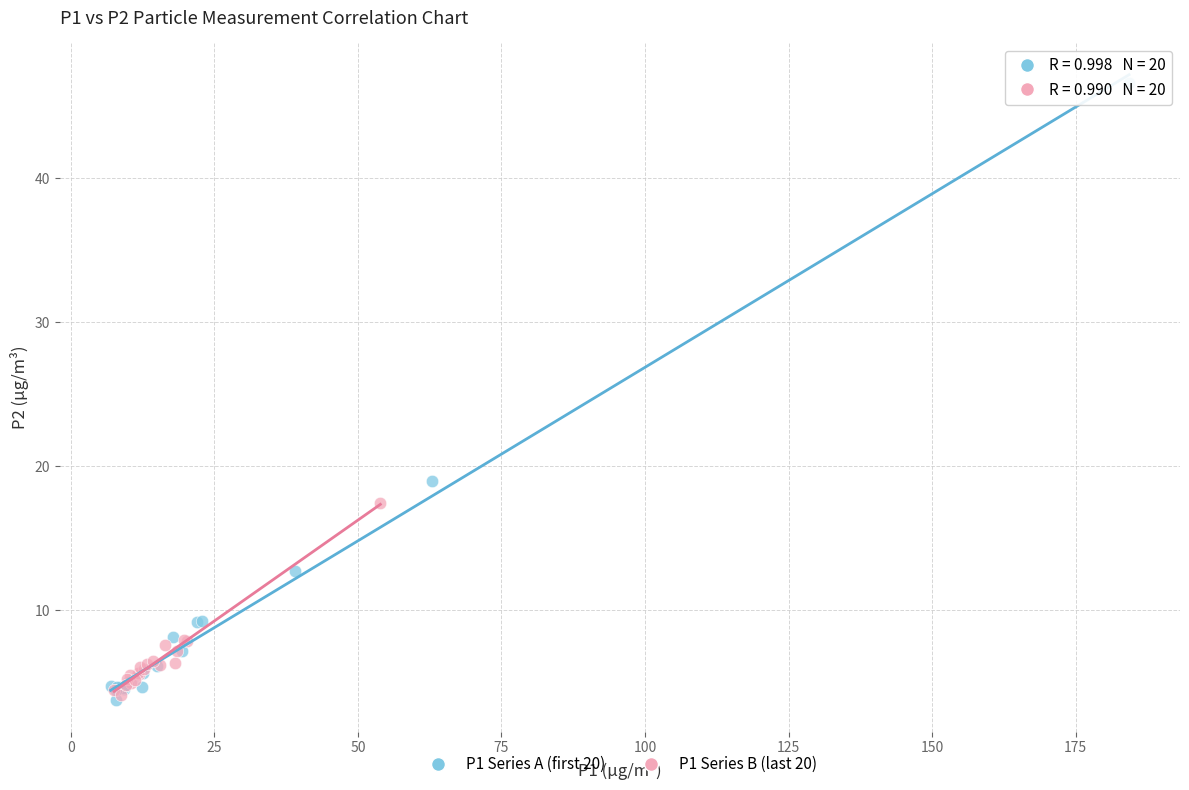

Which series has the widest spread of Y values?

P1 Series A (first 20)